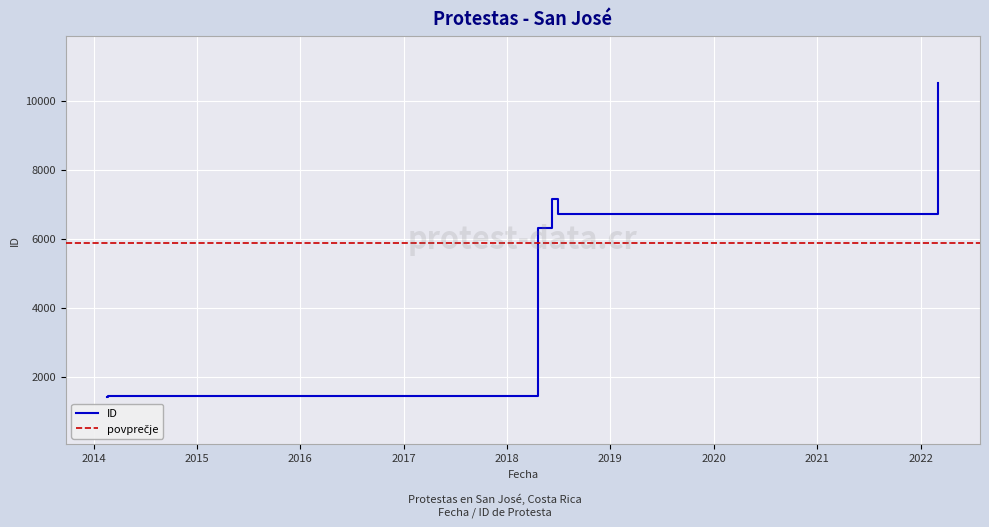

What is the difference between the maximum and minimum values?

9118